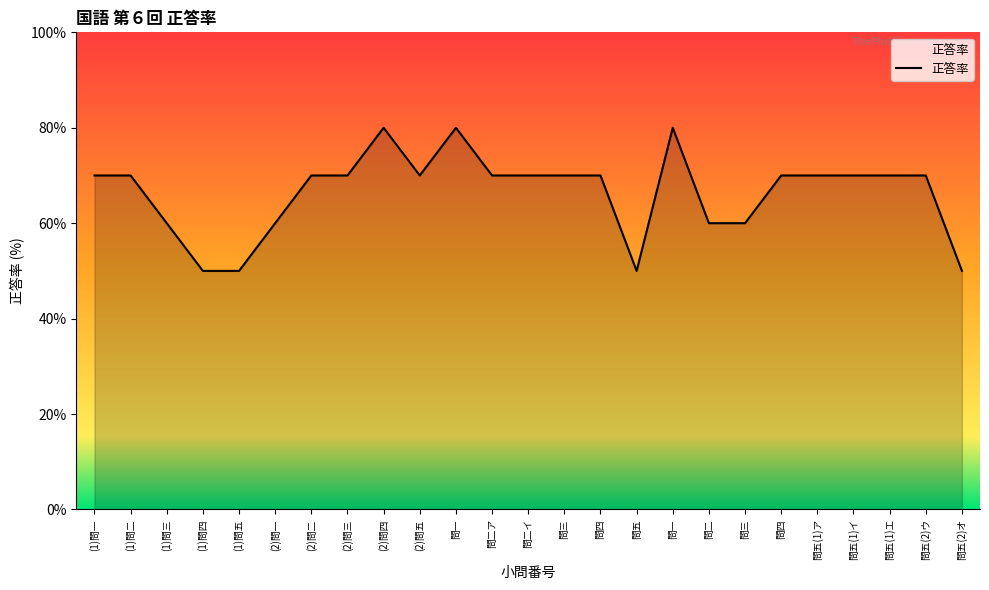

Between 問五(1)エ and 問二ア, which is larger?

問五(1)エ